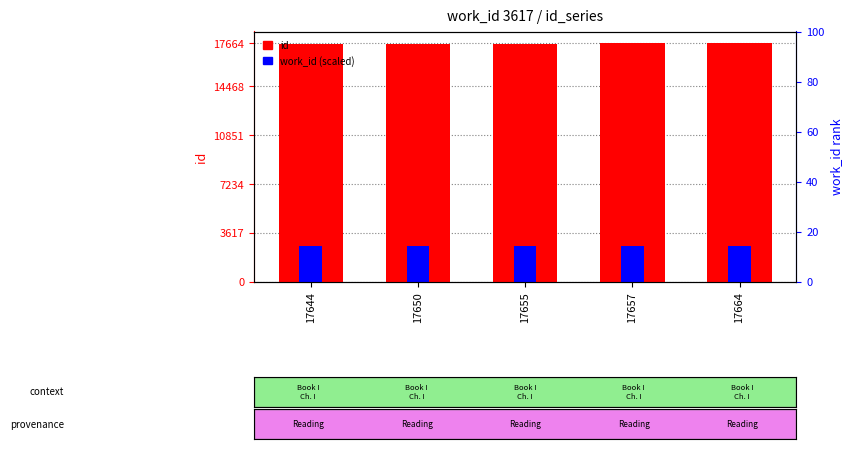

What is the difference between the maximum and minimum values in the id series?

20.0